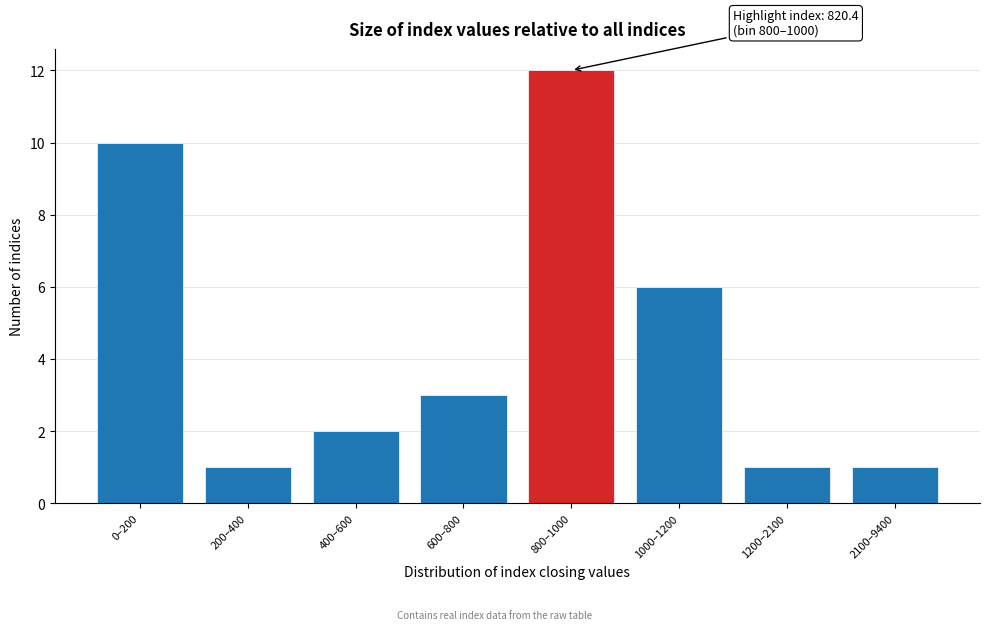

Reading left to right, what are all the values shown in this chart?

0–200=10	200–400=1	400–600=2	600–800=3	800–1000=12	1000–1200=6	1200–2100=1	2100–9400=1